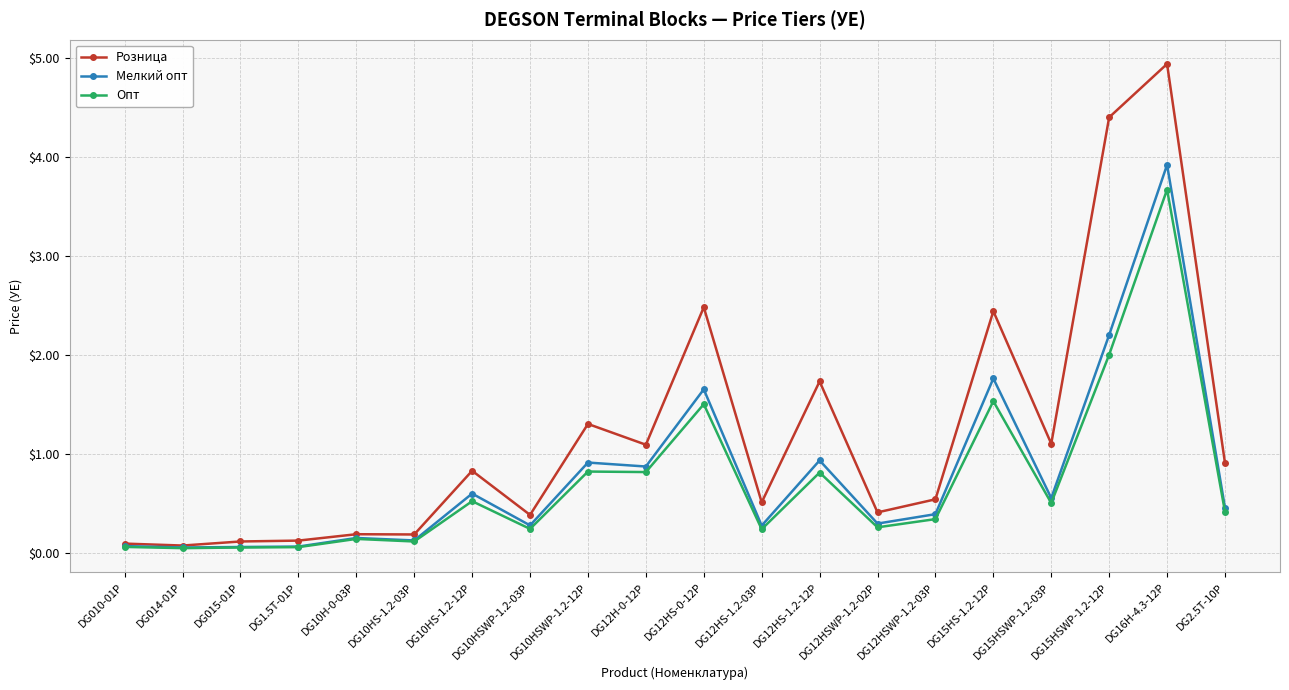

True or false: Мелкий опт has a value of 1.2 at DG10HSWP-1.2-12P.

False